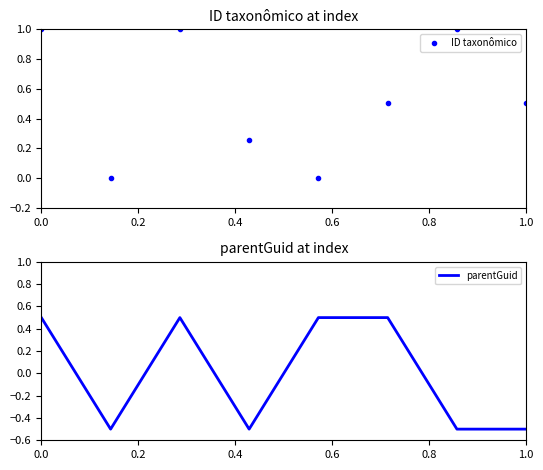

Which series has the widest spread of values?

ID taxonômico